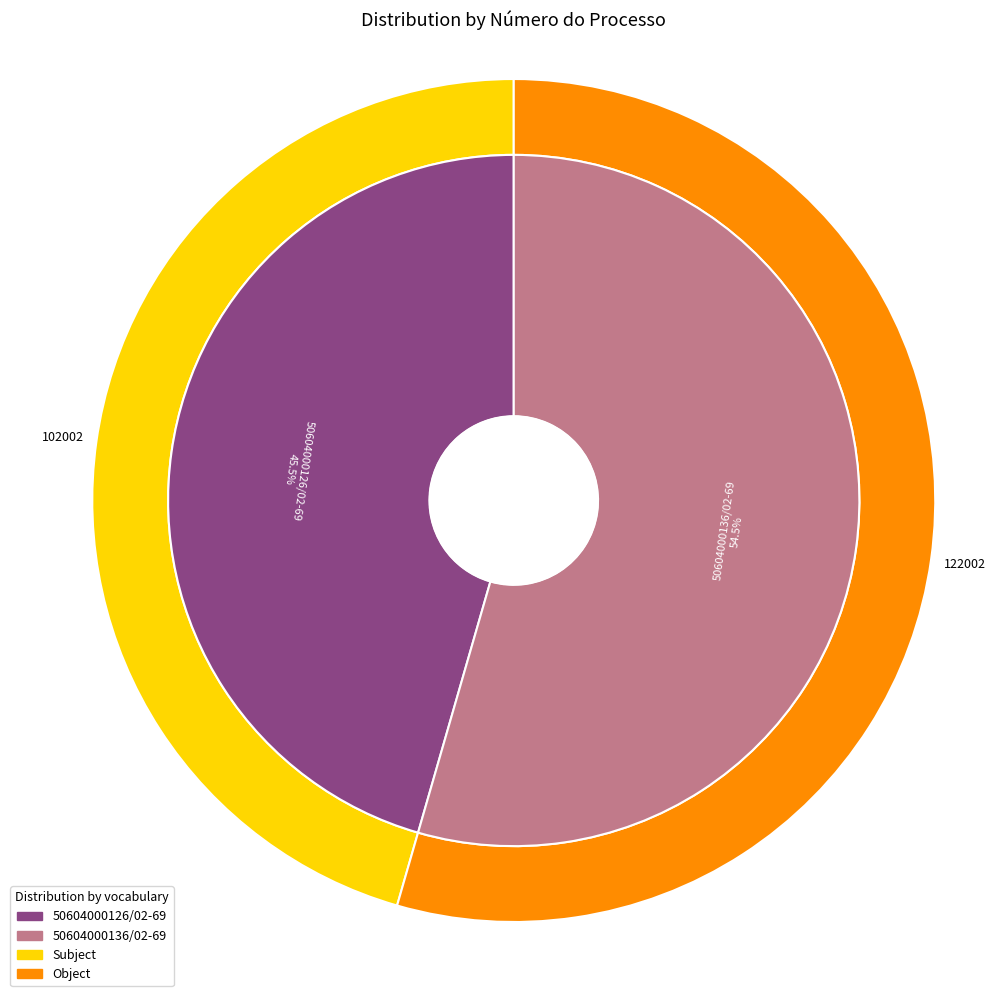

Is there a majority slice in this chart?

Yes